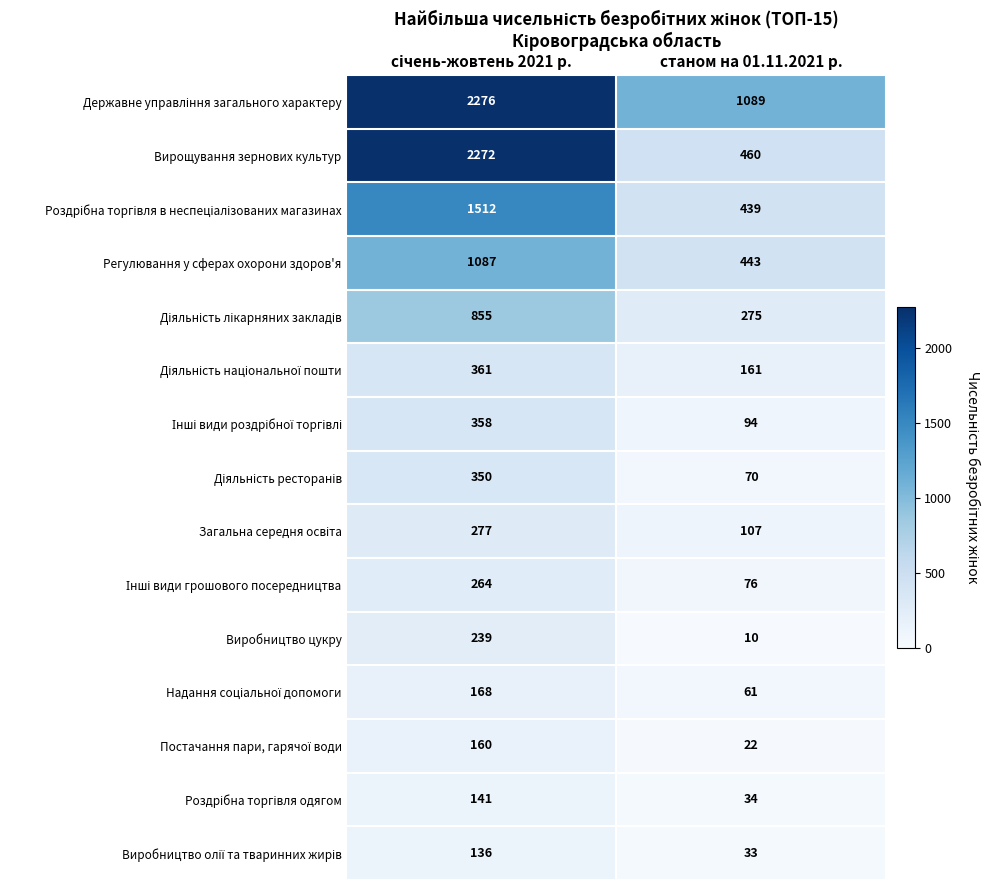

What is the sum of all Вирощування зернових культур values?

2732